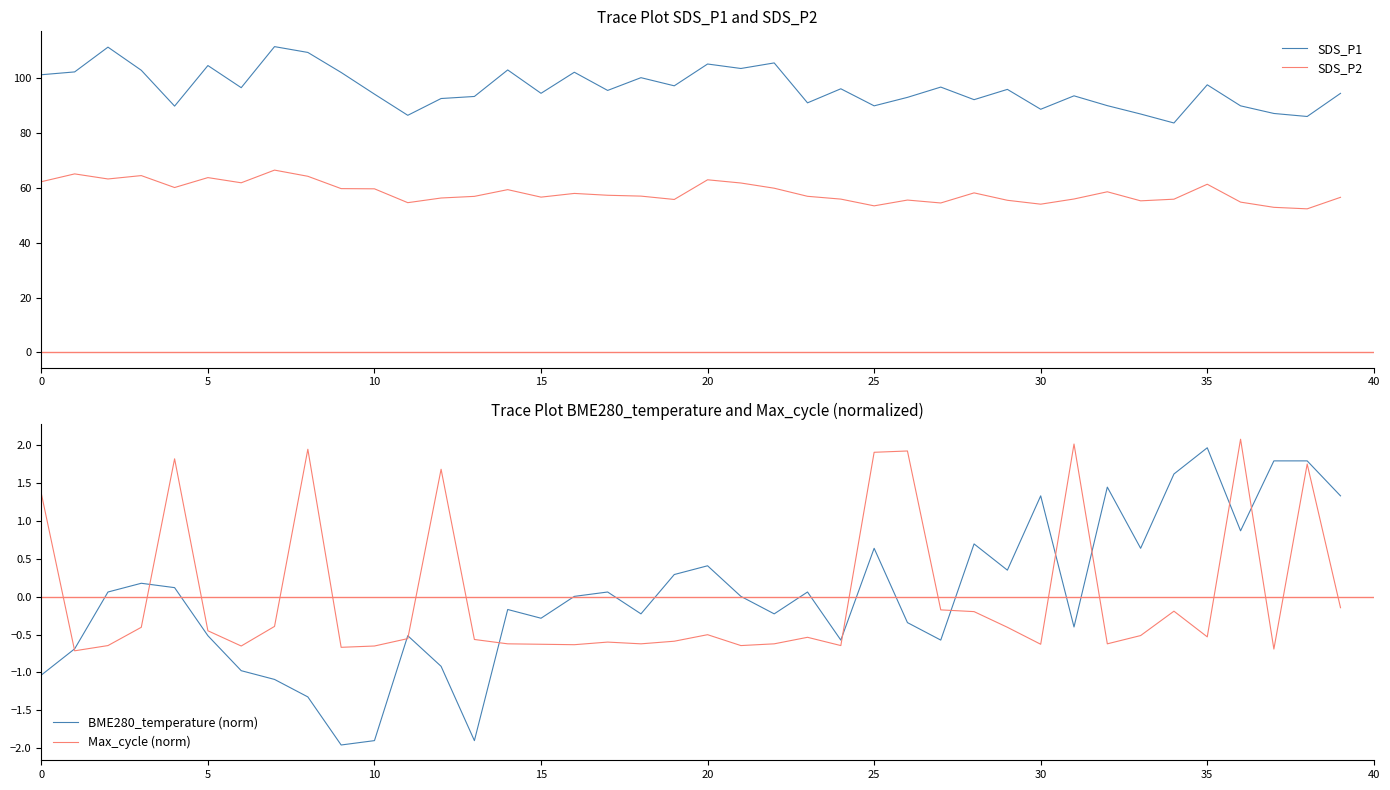

What are all the series names shown in the legend?

SDS_P1, SDS_P2, BME280_temperature (norm), Max_cycle (norm)